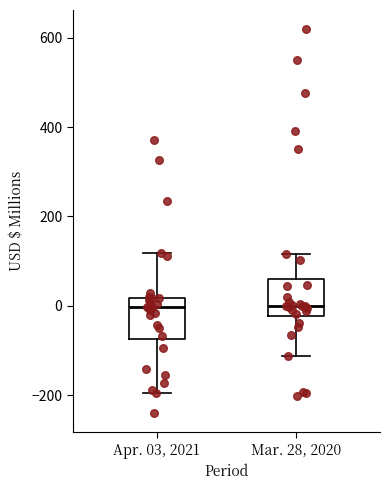

Reading left to right, transcribe this box plot: for each box, give where its median line is, the range the box spans, and where its two whiskers end, as read against the y-axis. The values are not printed on the chart, so give them approximately, as read against the axis.

Apr. 03, 2021: median 0, box -80 to 20, whiskers -200 to 120
Mar. 28, 2020: median 0, box -20 to 60, whiskers -120 to 120